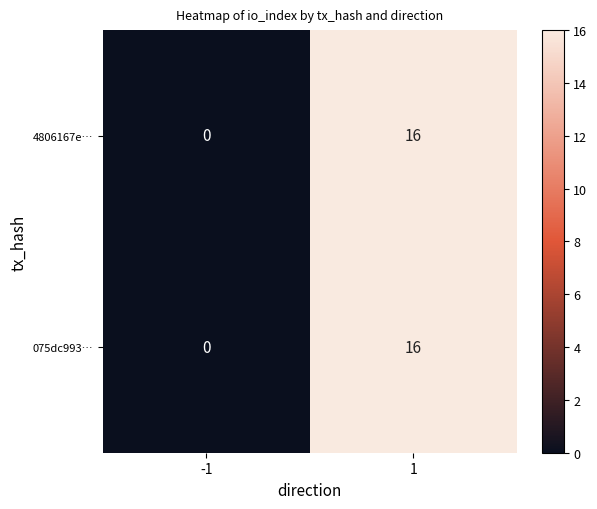

Reading left to right, list all the values displayed in this chart.

4806167e…: 0	16
075dc993…: 0	16